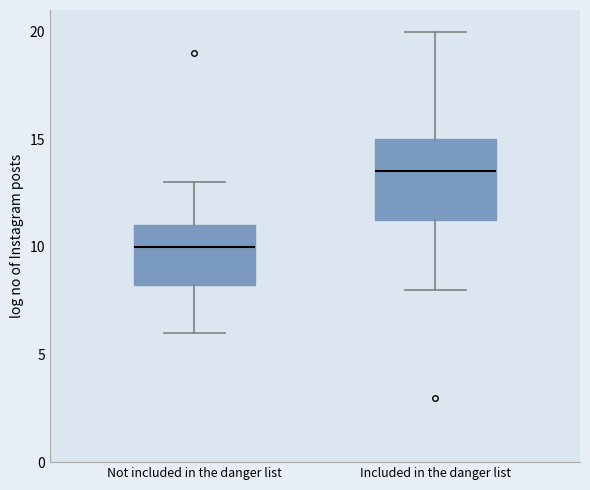

Where does the upper whisker of the box for Included in the danger list end on the y-axis? The values are not printed on the chart, so give them approximately, as read against the axis.

20.0